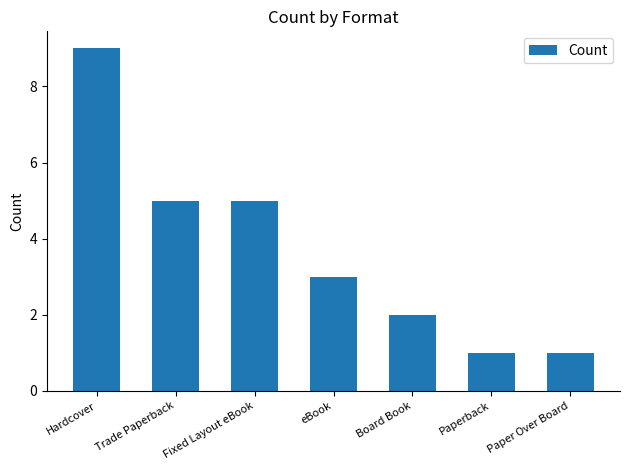

What is the label of the 6th bar from the right?

Trade Paperback